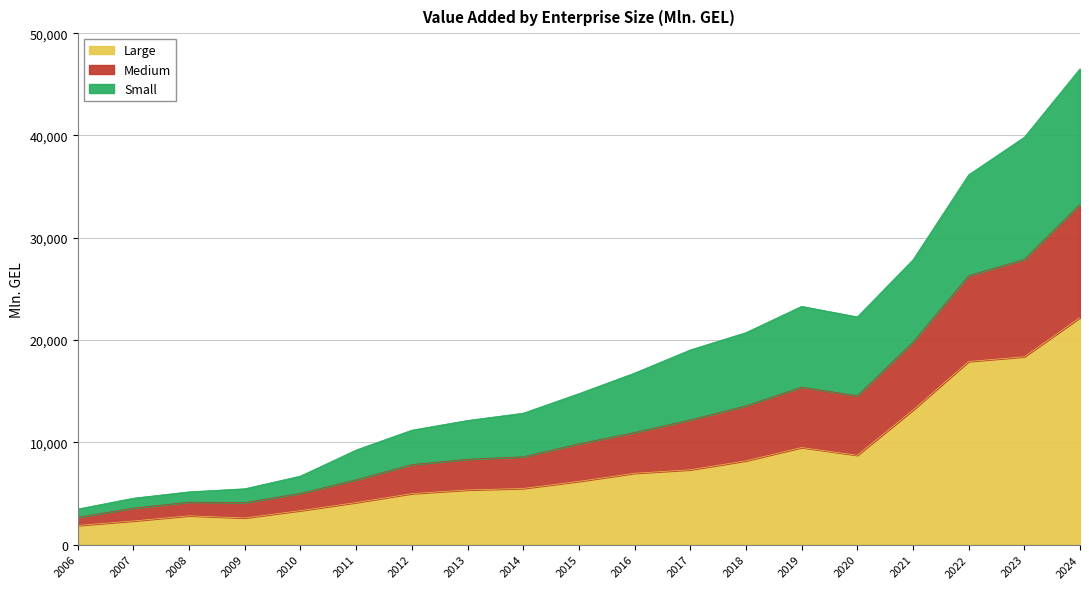

Which category has the lowest value across all series?

2006